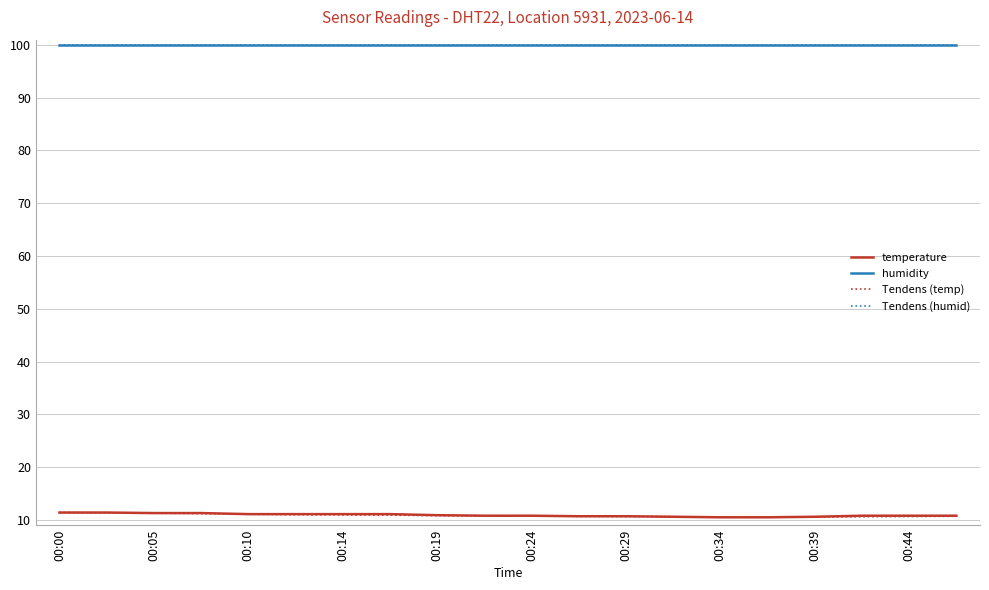

At which category is the sum across all series the highest?

00:00